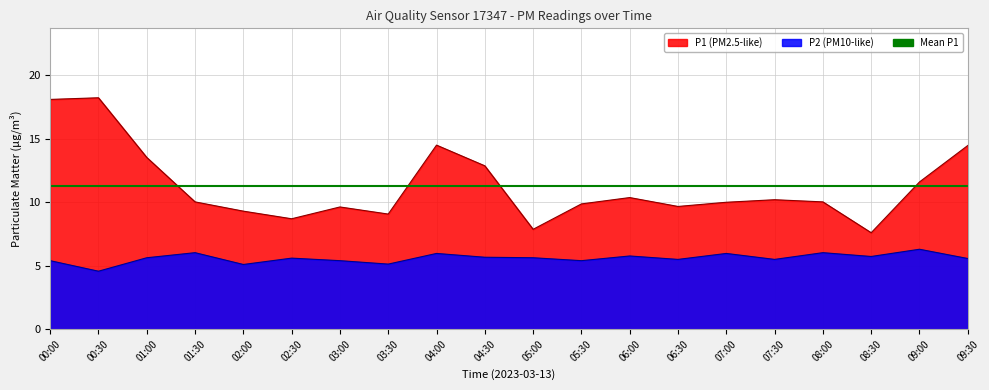

What is the total value across all series at 07:30?

15.7